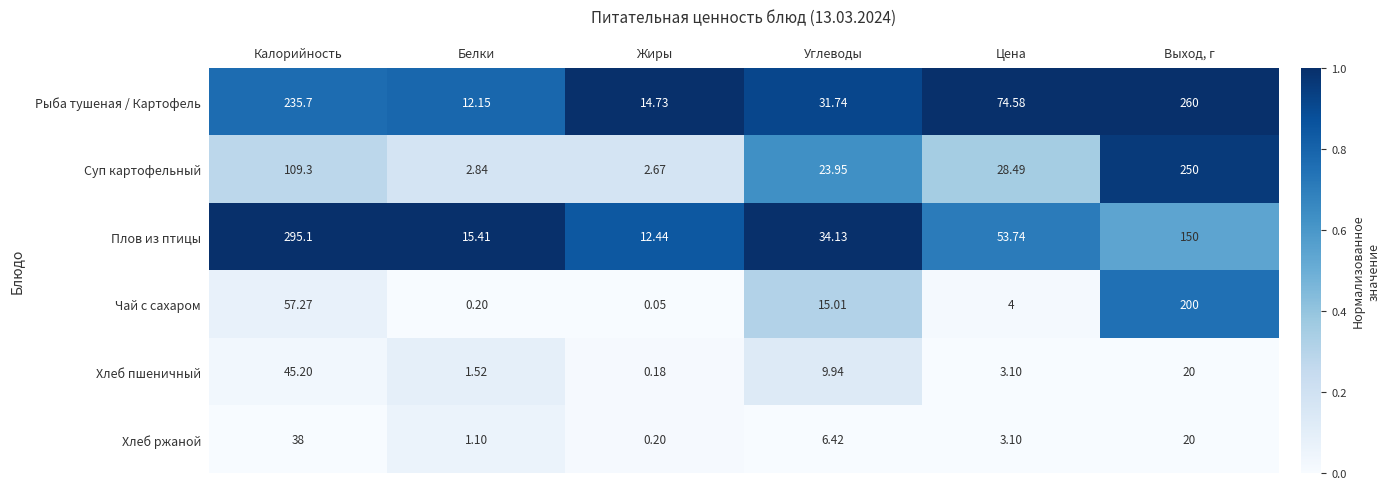

Which label corresponds to the largest value in the chart?

Калорийность